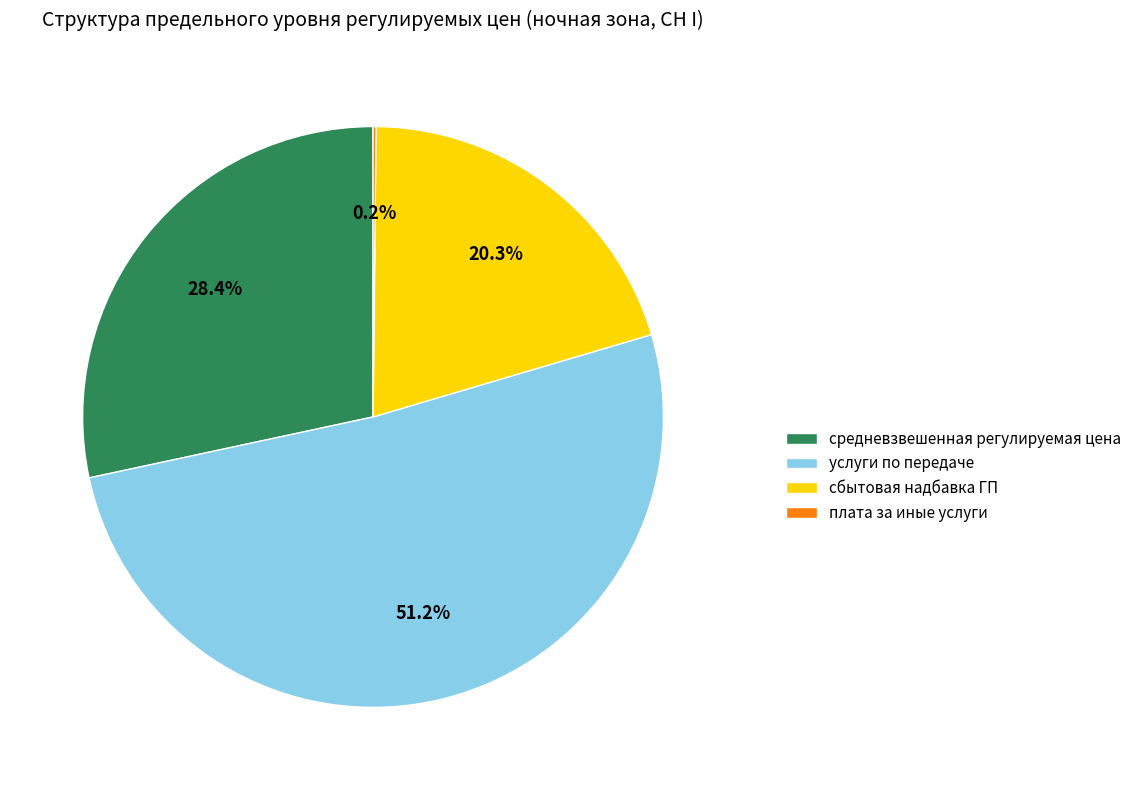

What is the largest slice in the pie chart?

услуги по передаче